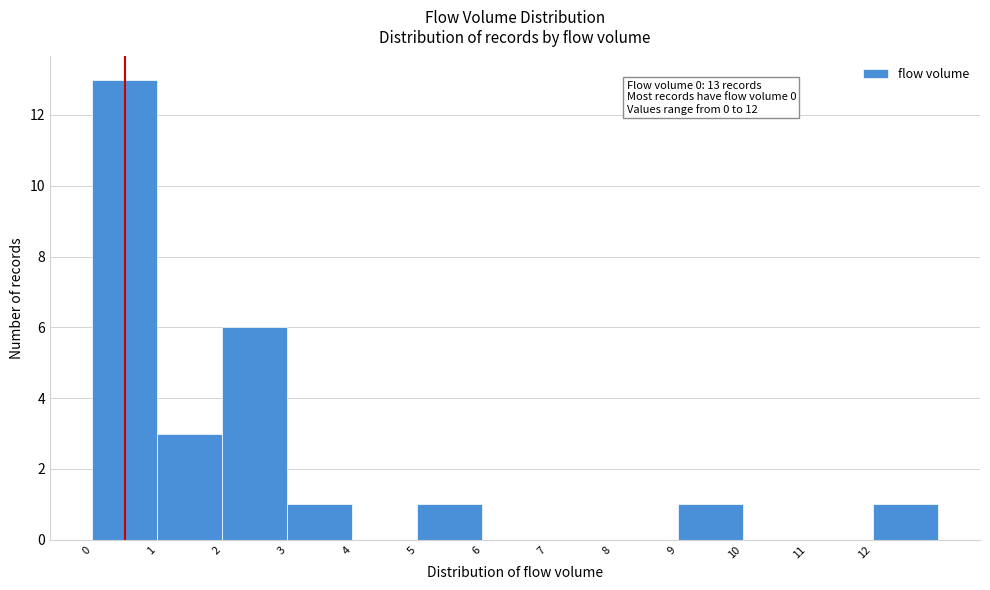

Which range on the x-axis has the tallest bar?

0 to 1